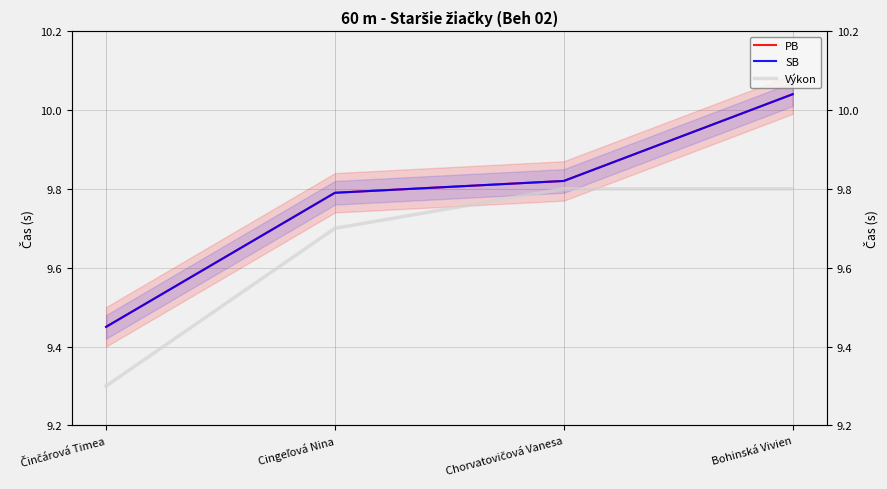

At which label is PB closest to 9?

Činčárová Timea